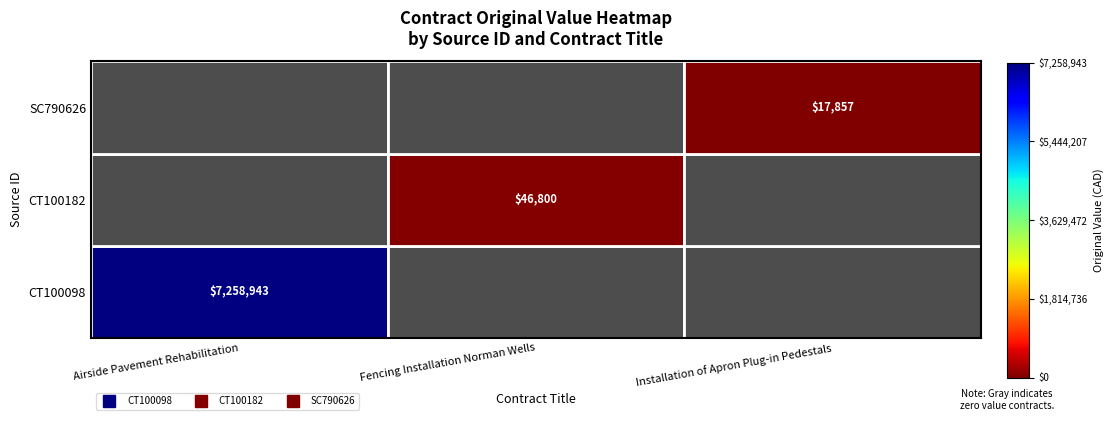

The value of CT100182 at Installation of Apron Plug-in Pedestals is 0.0. True or false?

True